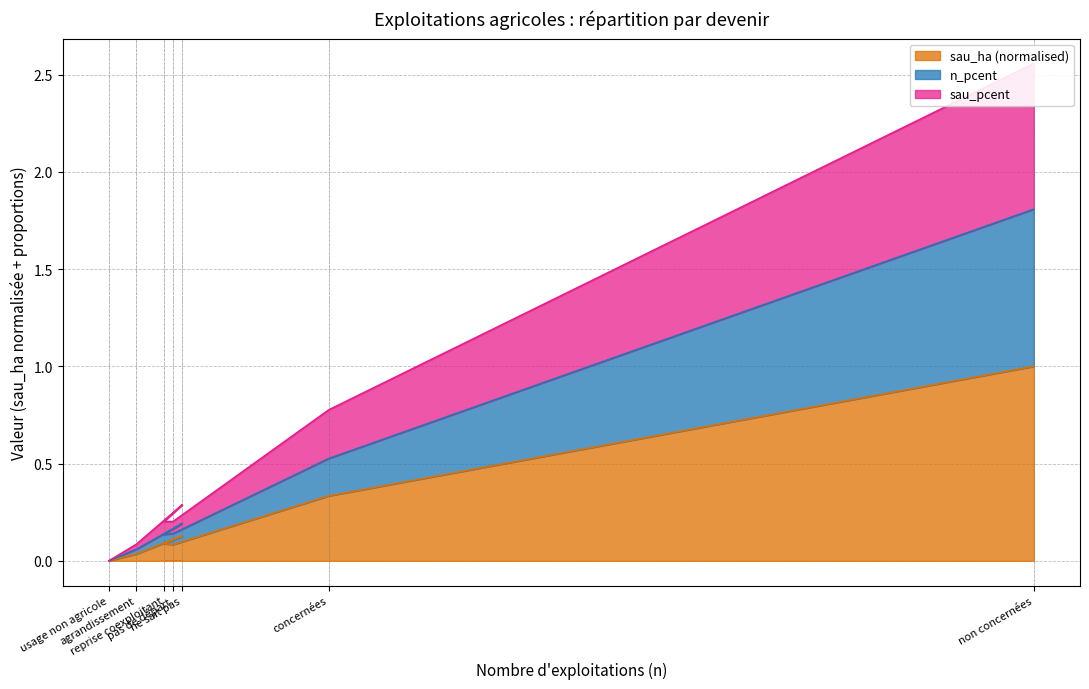

Reading left to right, extract all data points from this chart.

sau_ha: non concernées=1.0	concernées=0.3	pas de départ=0.1	reprise coexploitant=0.1	ne sait pas=0.1	agrandissement=0.0	usage non agricole=0.0
n_pcent: non concernées=1.8	concernées=0.5	pas de départ=0.1	reprise coexploitant=0.1	ne sait pas=0.2	agrandissement=0.1	usage non agricole=0.0
sau_pcent: non concernées=2.6	concernées=0.8	pas de départ=0.2	reprise coexploitant=0.2	ne sait pas=0.3	agrandissement=0.1	usage non agricole=0.0